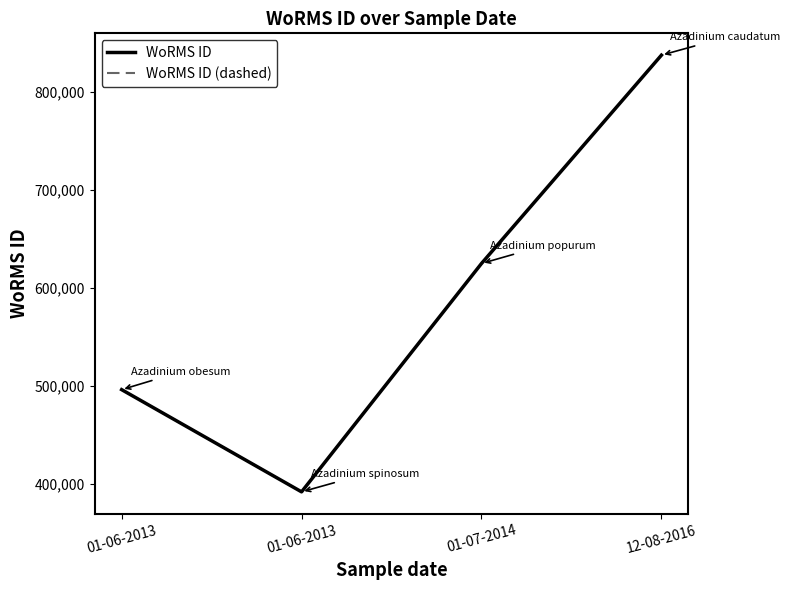

Rank the categories by WoRMS ID (dashed) value from lowest to highest.

01-06-2013, 01-06-2013, 01-07-2014, 12-08-2016